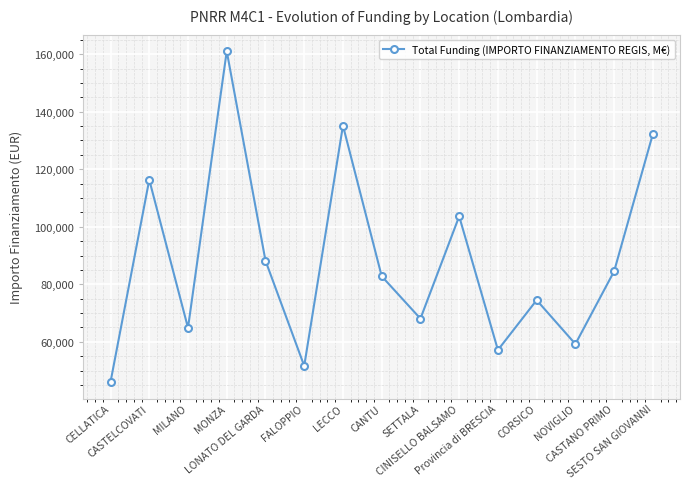

Which has a higher value, SESTO SAN GIOVANNI or LECCO?

LECCO